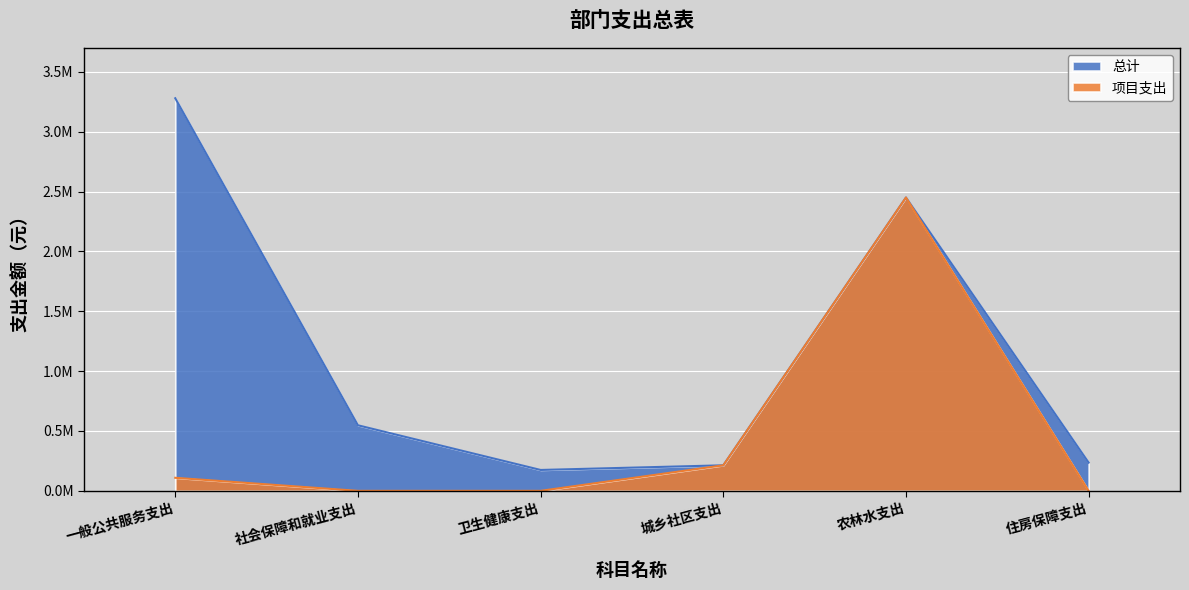

Does the chart display data point markers on the line(s)?

No